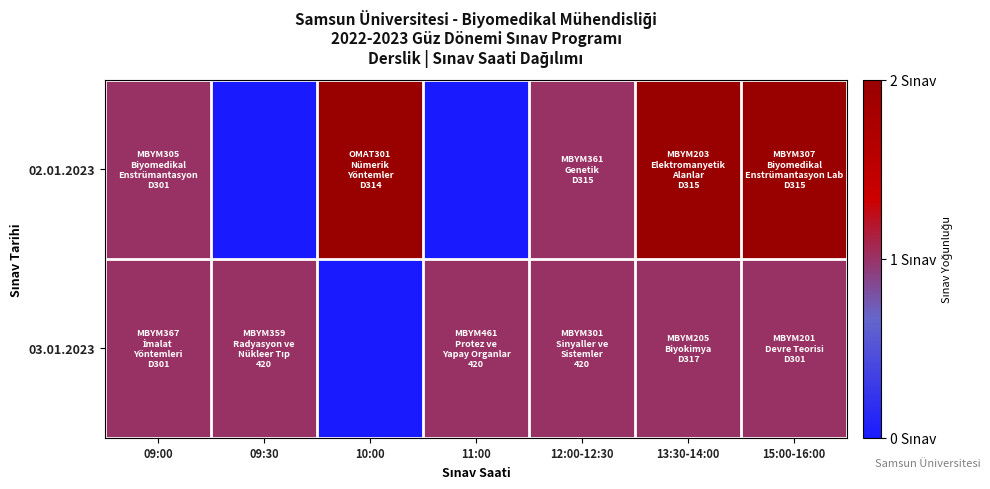

List the series in order of their overall mean, highest first.

02.01.2023, 03.01.2023